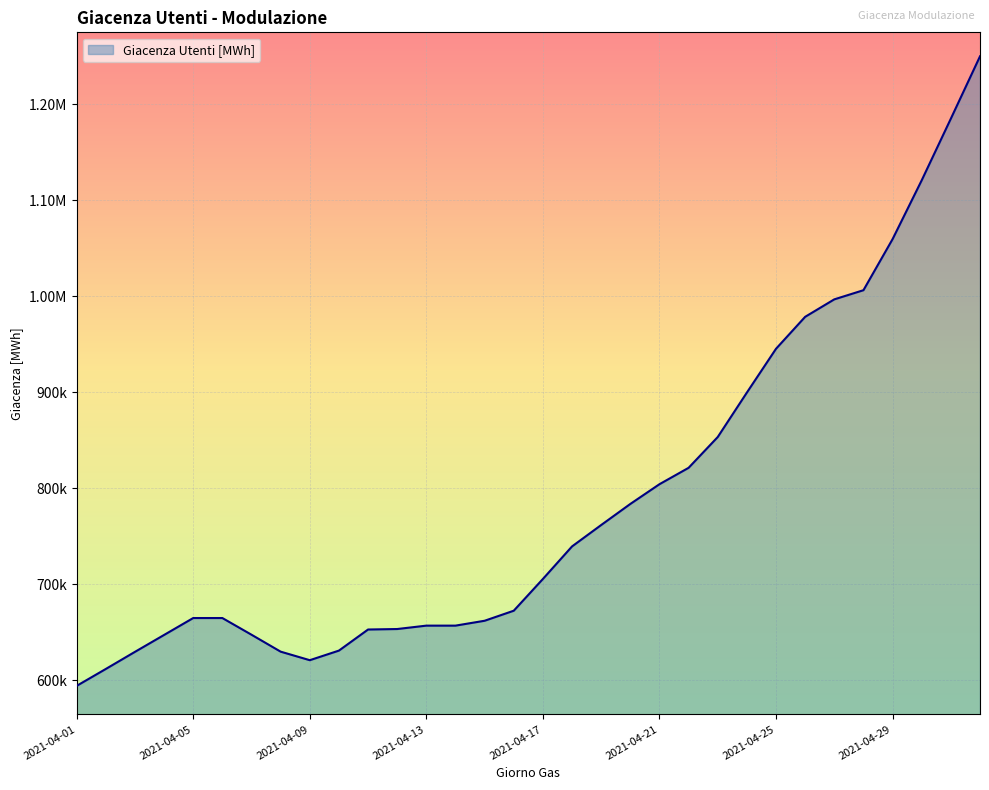

Rank the categories by value from highest to lowest.

2021-05-02, 2021-05-01, 2021-04-30, 2021-04-29, 2021-04-28, 2021-04-27, 2021-04-26, 2021-04-25, 2021-04-24, 2021-04-23, 2021-04-22, 2021-04-21, 2021-04-20, 2021-04-19, 2021-04-18, 2021-04-17, 2021-04-16, 2021-04-05, 2021-04-06, 2021-04-15, 2021-04-13, 2021-04-14, 2021-04-12, 2021-04-11, 2021-04-07, 2021-04-04, 2021-04-10, 2021-04-08, 2021-04-03, 2021-04-09, 2021-04-02, 2021-04-01